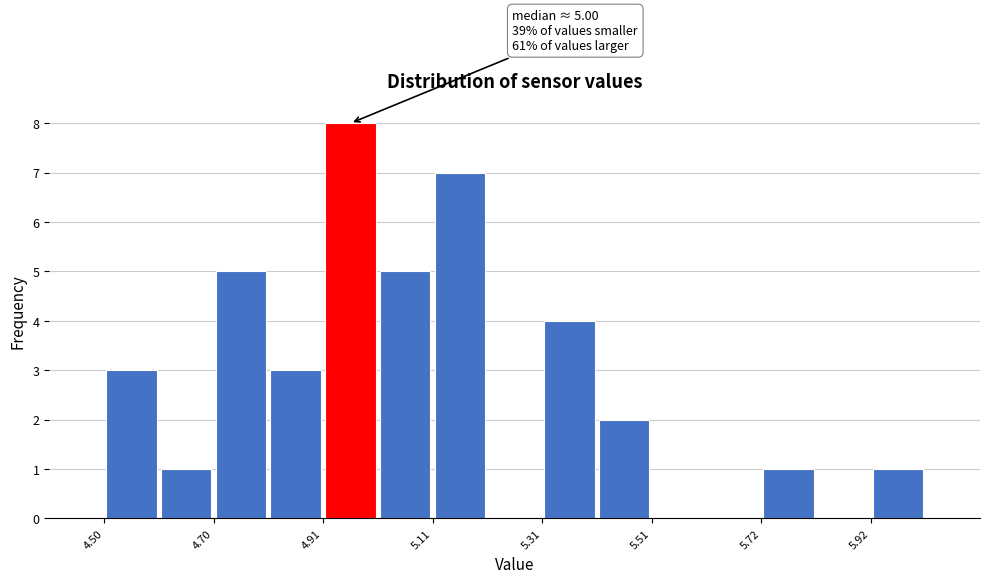

Read against the x-axis, roughly where is the centre of the tallest bar?

4.95